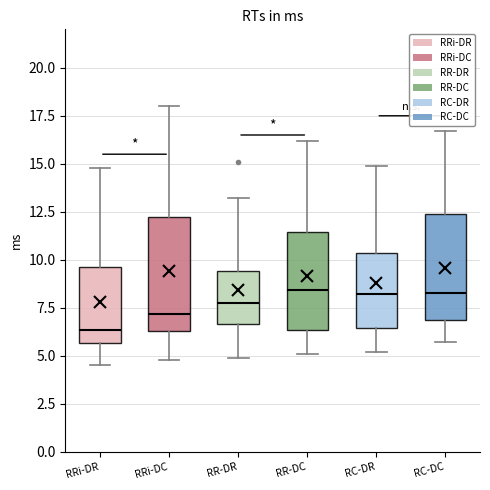

Which box's median line is the lowest?

RRi-DR